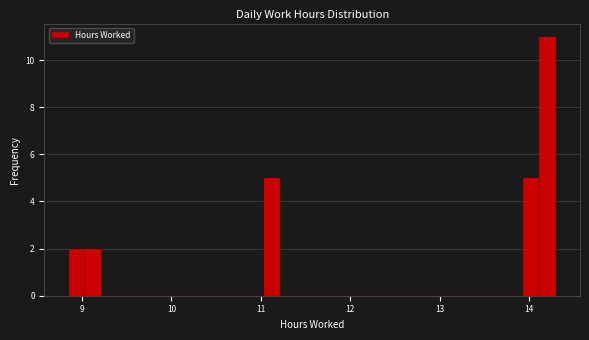

Around what value on the x-axis is the tallest bar? Give the approximate position of its centre, as read against the axis.

14.2